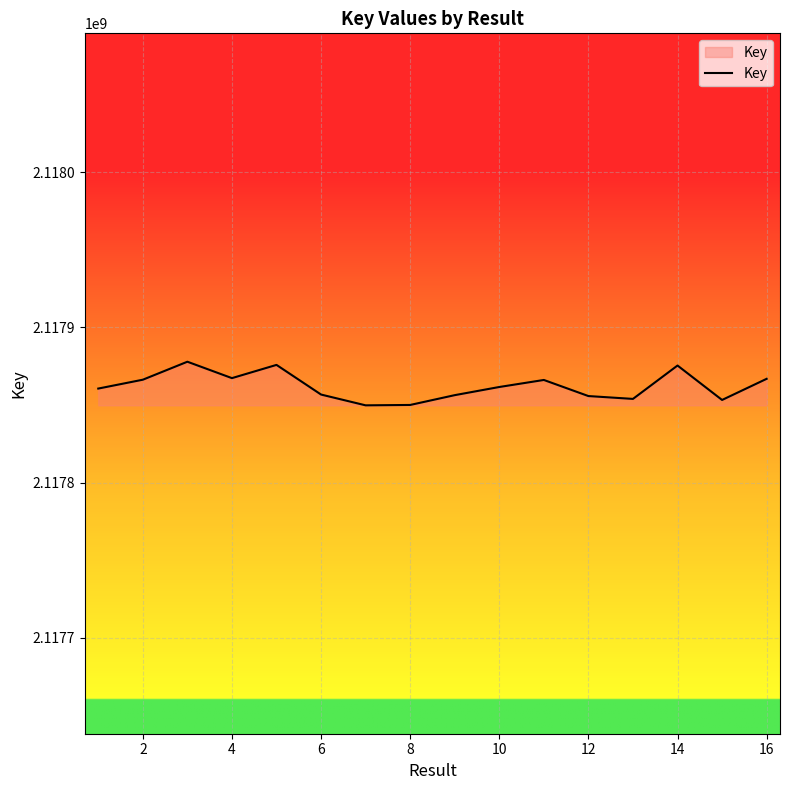

What is the smallest value displayed?

2117849771